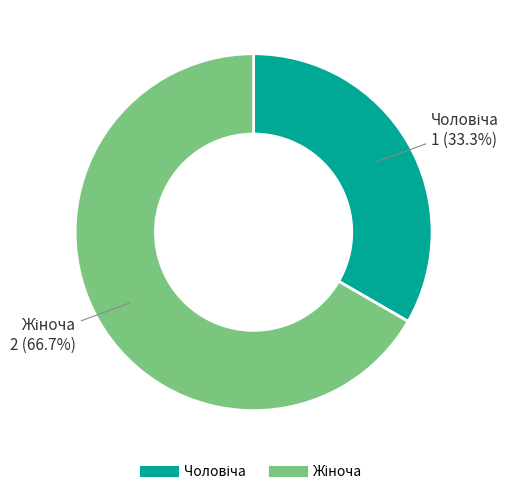

Is there any slice that represents more than half of the pie?

Yes